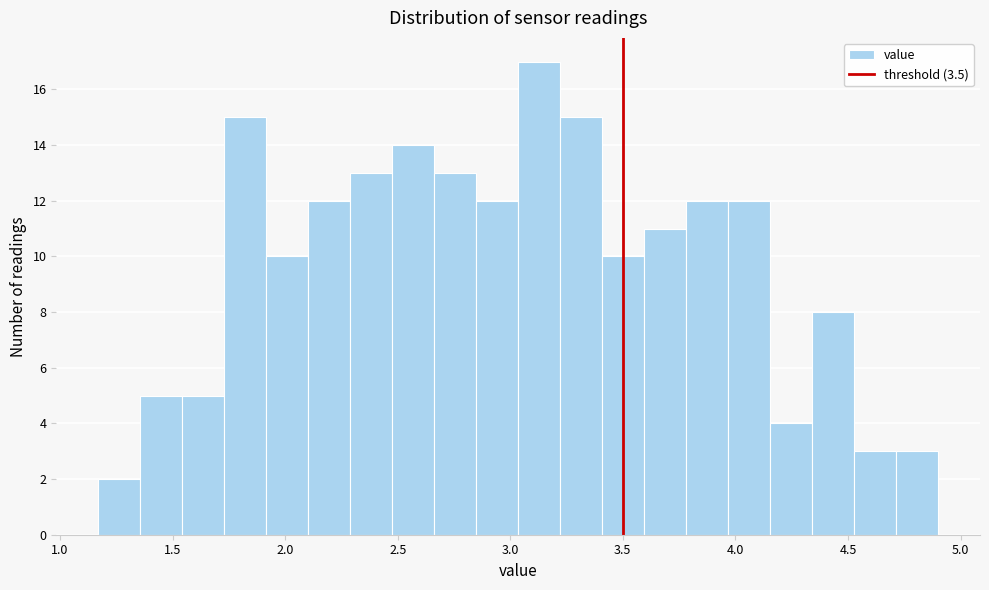

Around what value on the x-axis is the tallest bar? Give the approximate position of its centre, as read against the axis.

3.15